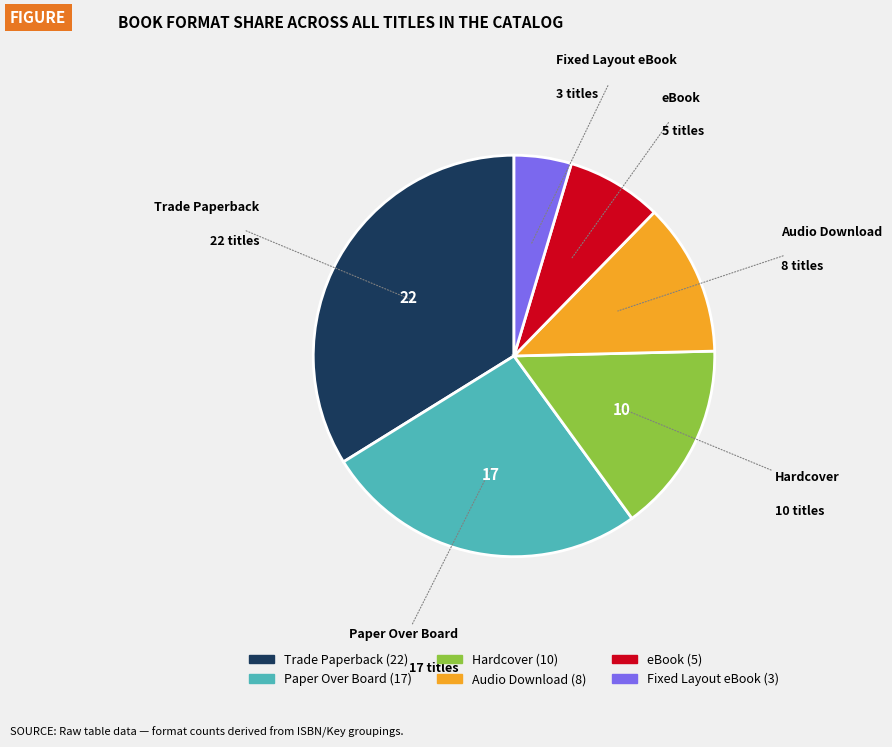

Does any single category account for the majority?

No